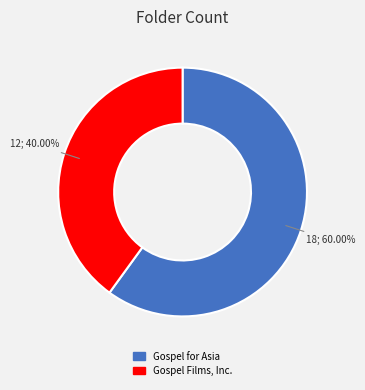

Does any single category account for the majority?

Yes